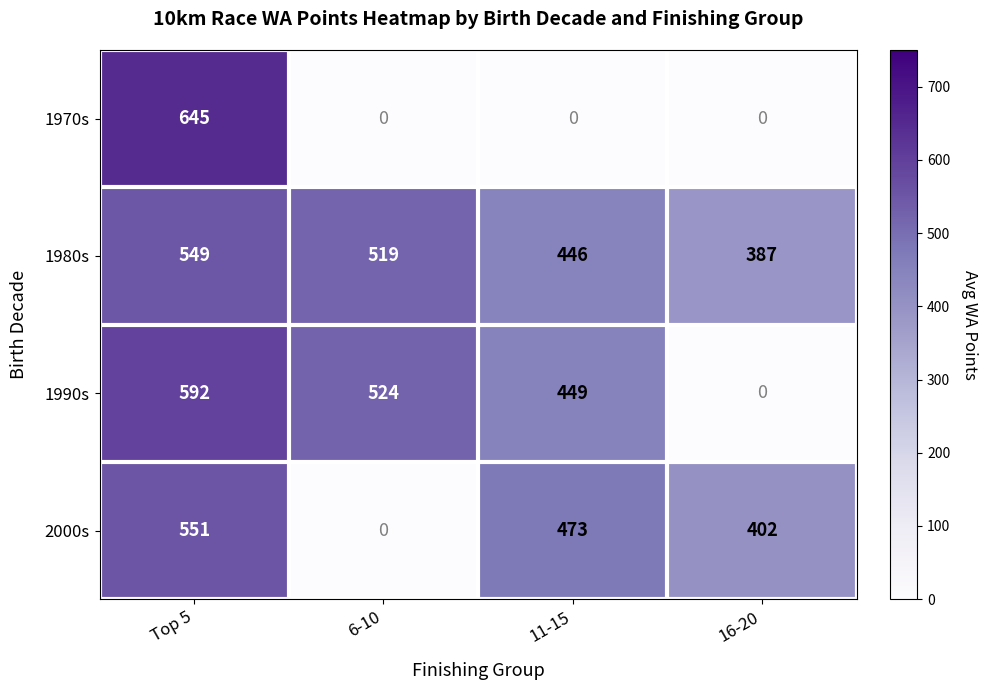

Reading right to left, what are all the values shown in this chart?

1970s: 0	0	0	645
1980s: 387	446	519	549
1990s: 0	449	524	592
2000s: 402	473	0	551